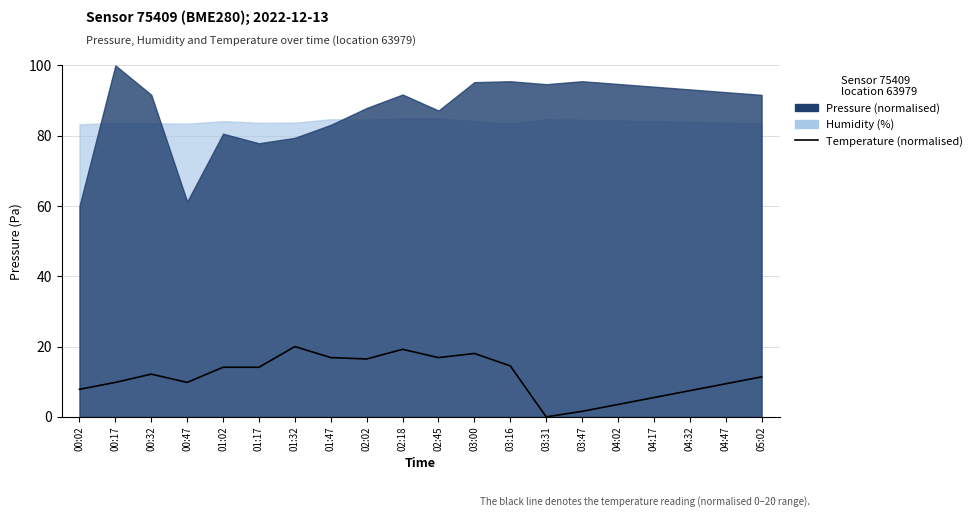

Which category has the lowest value across all series?

03:31